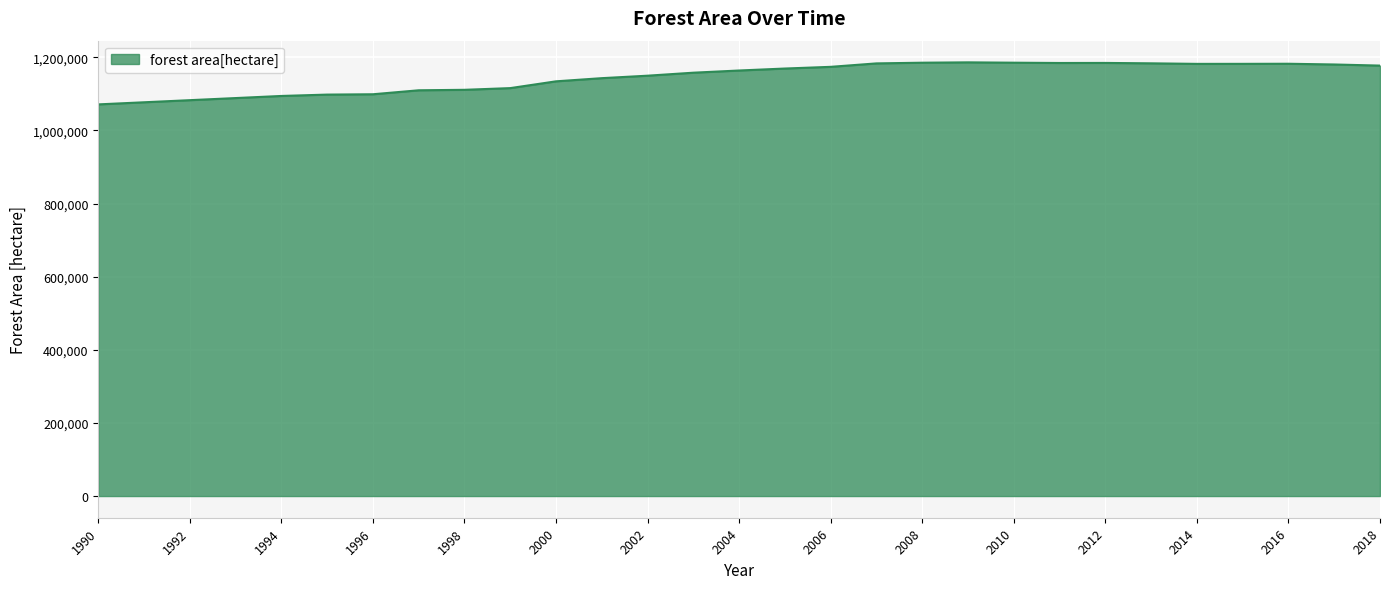

What is the smallest value displayed?

1071151.0